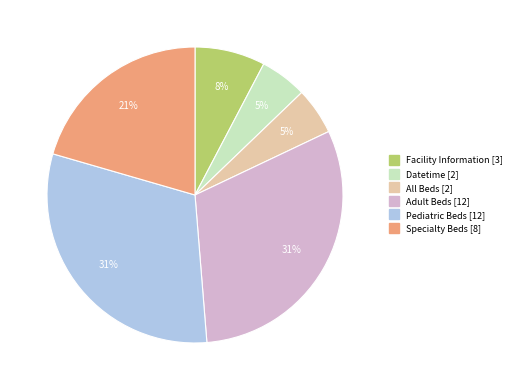

Which has a higher value, Datetime or Facility Information?

Facility Information